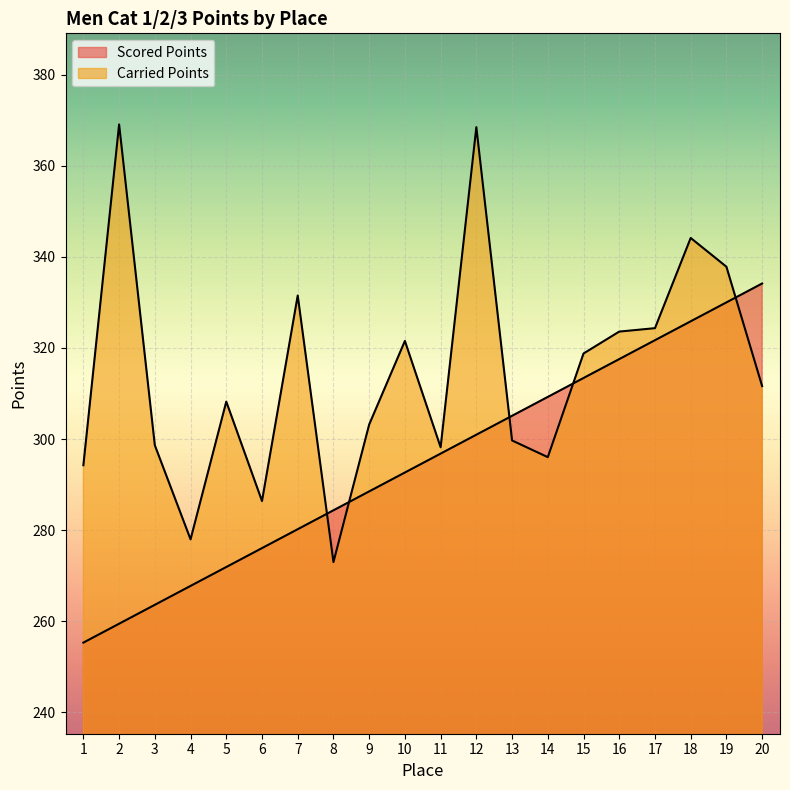

What is the difference between the Scored Points values at 14 and 12?

8.3